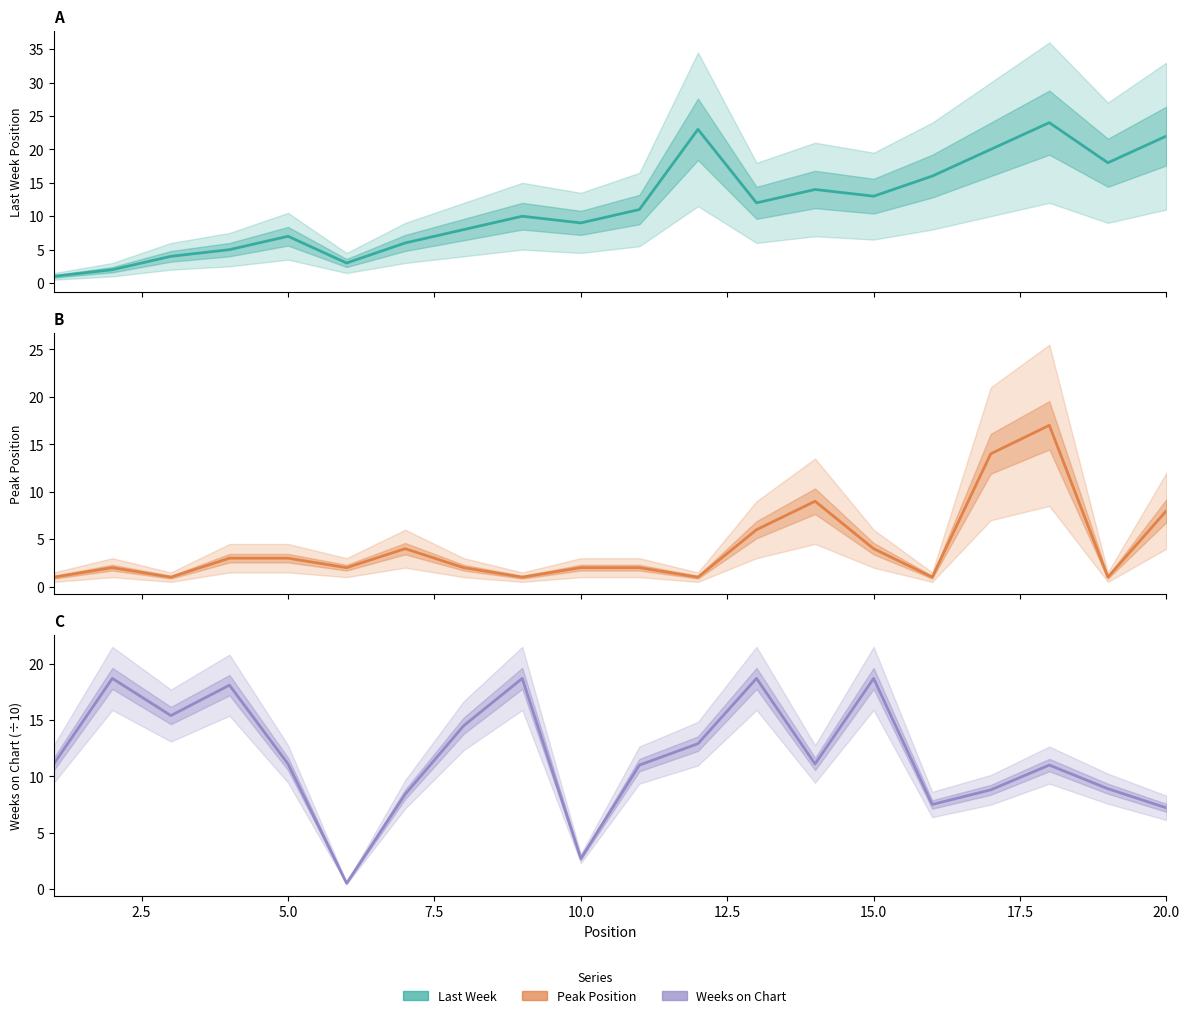

True or false: Peak Position has more than 0 points higher than both neighbors.

True